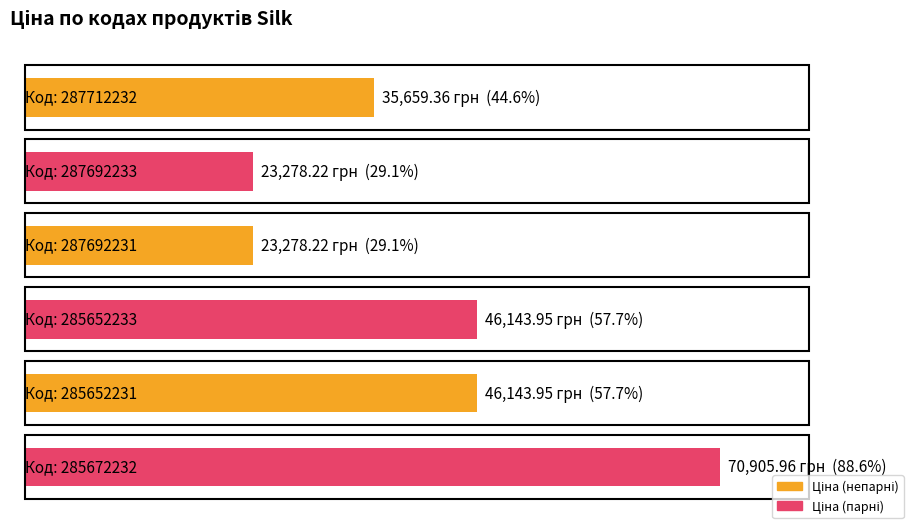

Are the bars horizontal?

Yes